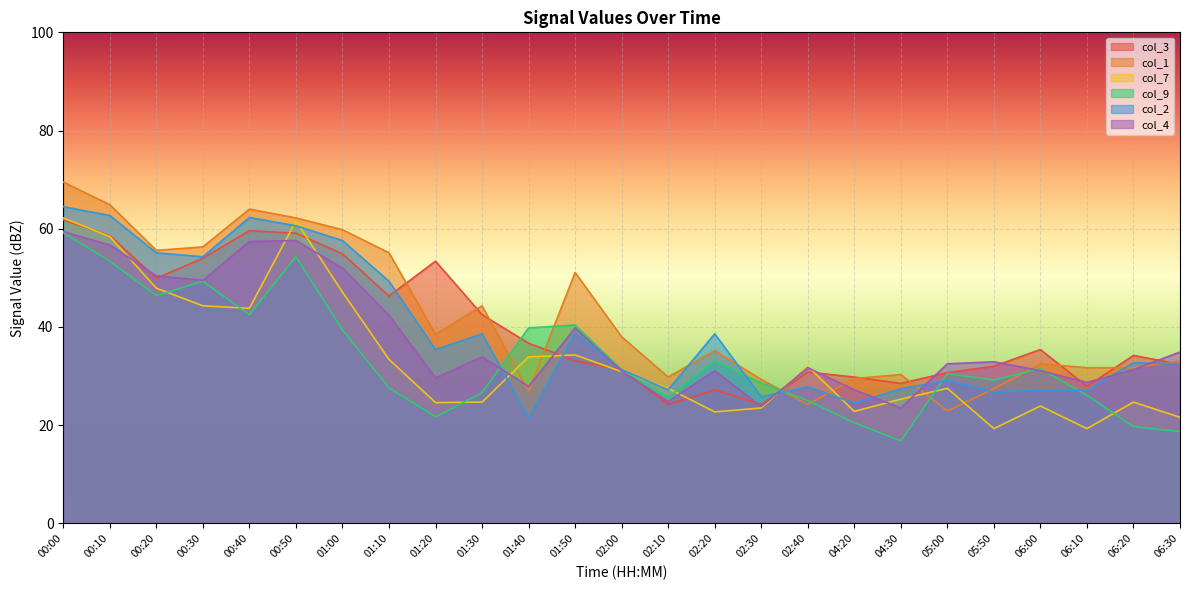

The value of col_7 at 02:40 is 32.0. True or false?

True